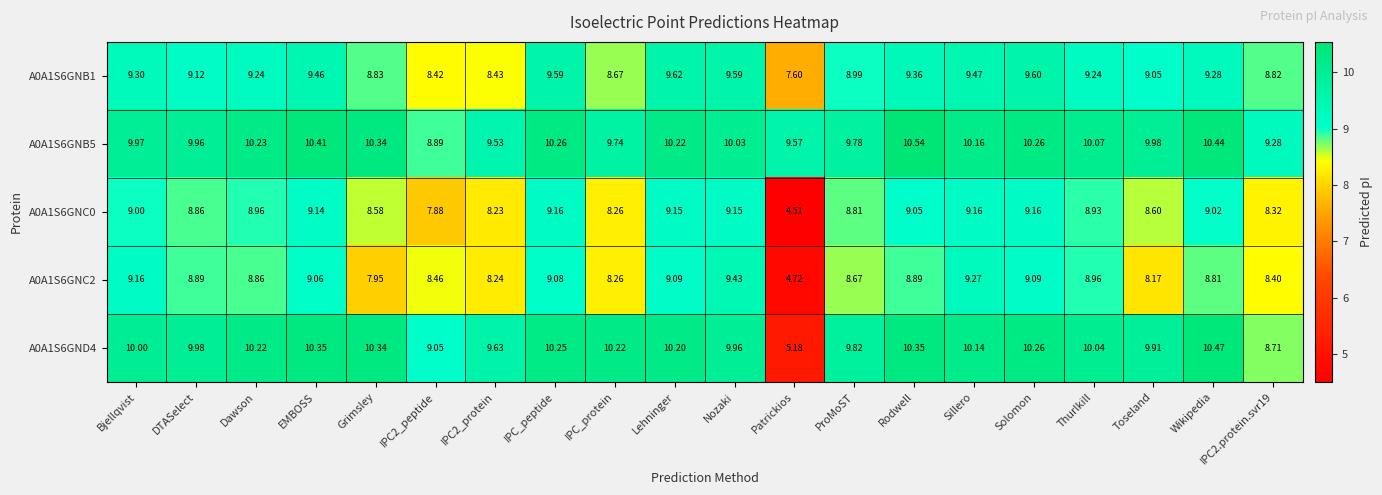

Rank the series at Rodwell from highest to lowest value.

A0A1S6GNB5, A0A1S6GND4, A0A1S6GNB1, A0A1S6GNC0, A0A1S6GNC2